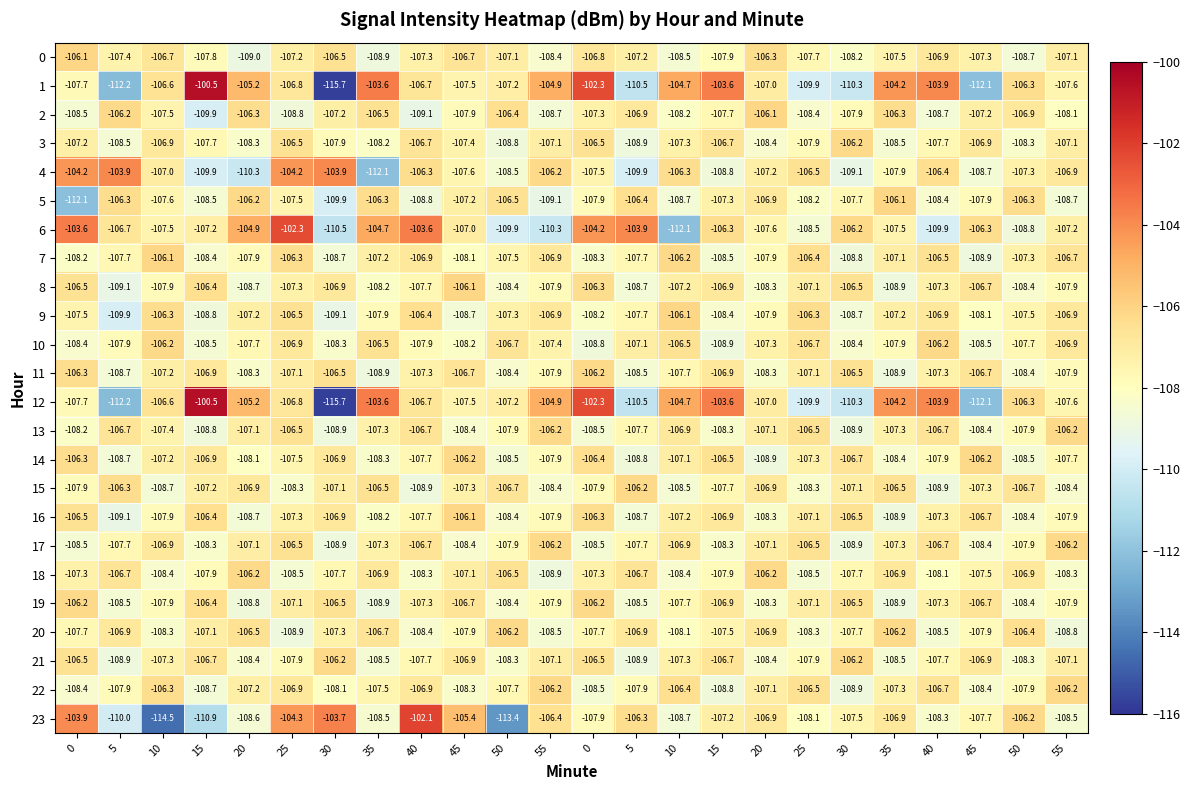

How many values in the 21 series are below -107?

16